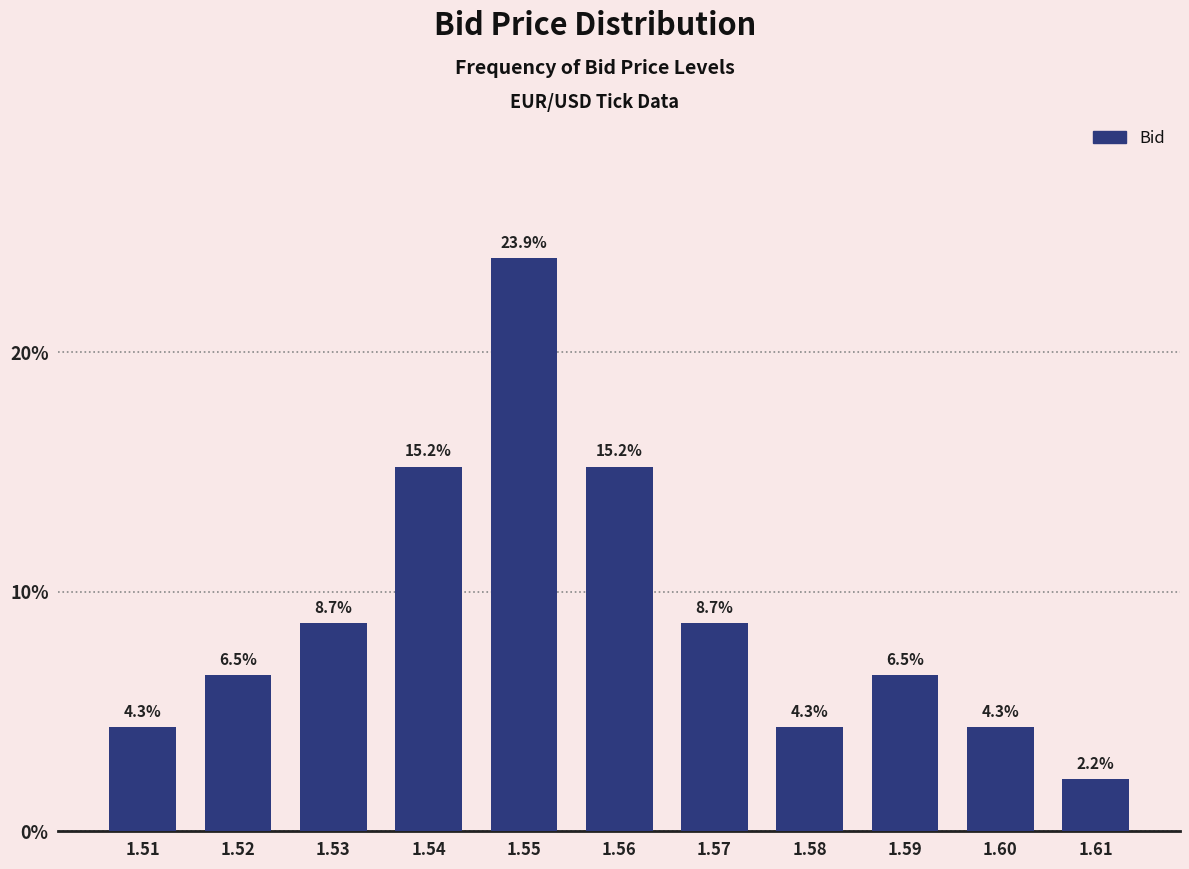

Reading left to right, list all the values displayed in this chart.

1.51=4.3	1.52=6.5	1.53=8.7	1.54=15.2	1.55=23.9	1.56=15.2	1.57=8.7	1.58=4.3	1.59=6.5	1.60=4.3	1.61=2.2